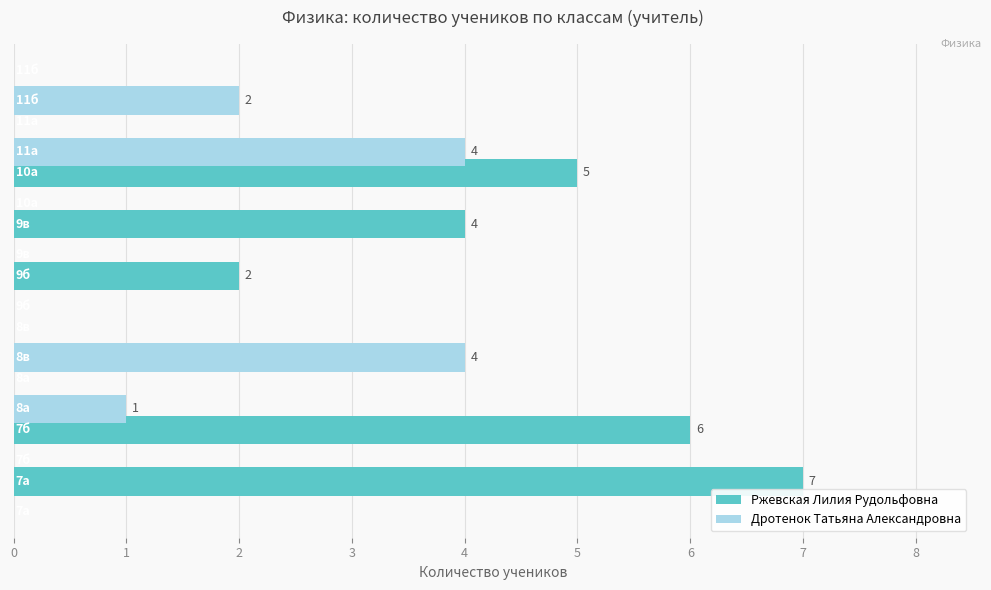

Which series has the widest spread of values?

Ржевская Лилия Рудольфовна